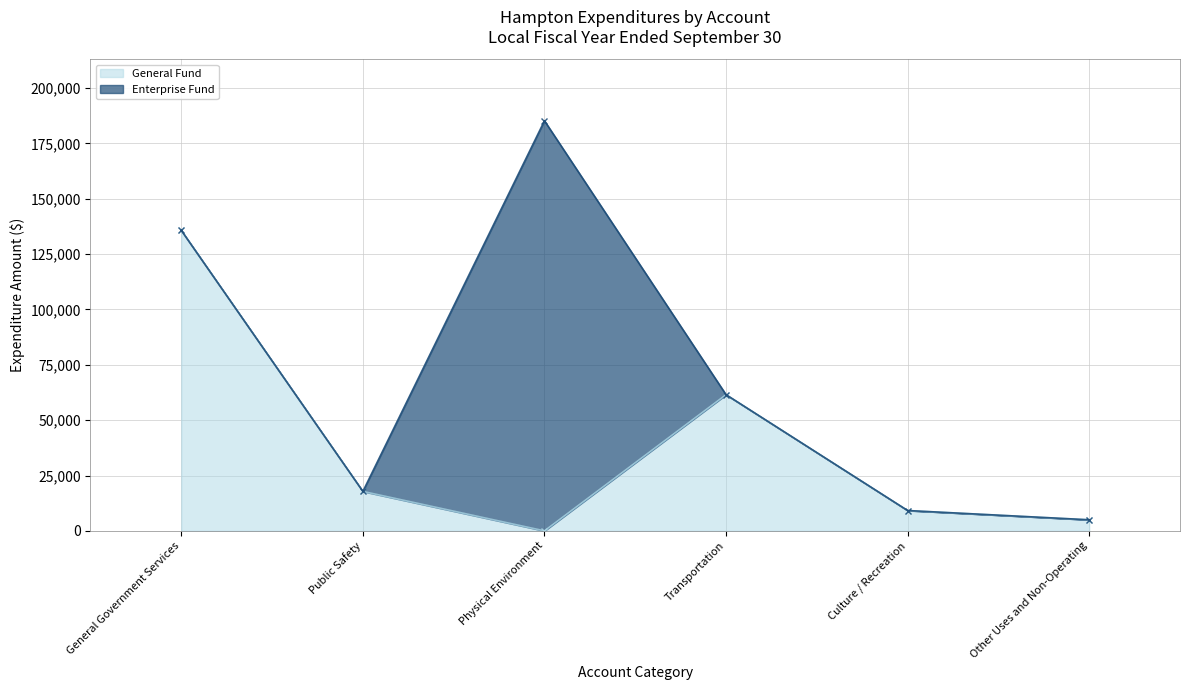

How many data points are above 17811?

2